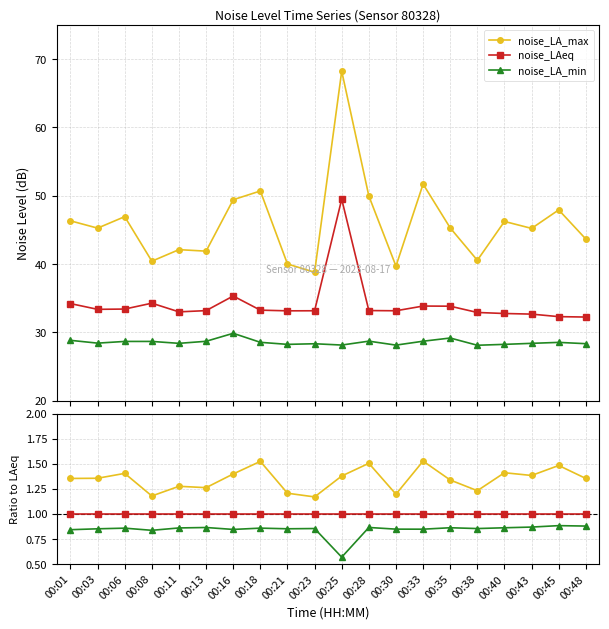

True or false: noise_LA_min and noise_LAeq intersect in this chart.

False